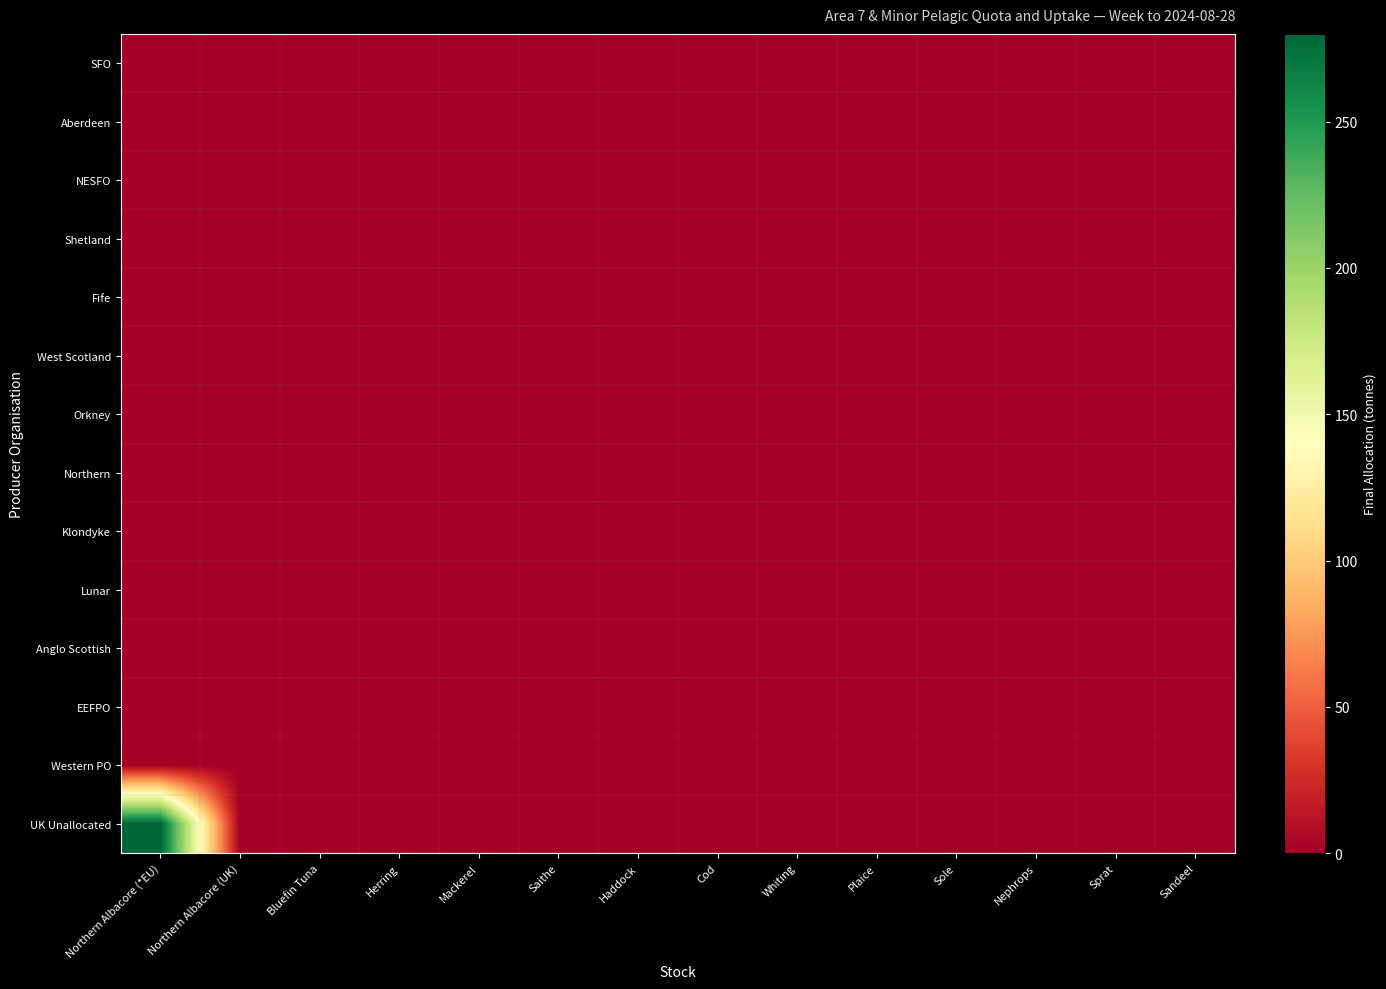

At Plaice, list the series in order from smallest to largest.

SFO, Aberdeen, NESFO, Shetland, Fife, West Scotland, Orkney, Northern, Klondyke, Lunar, Anglo Scottish, EEFPO, Western PO, UK Unallocated